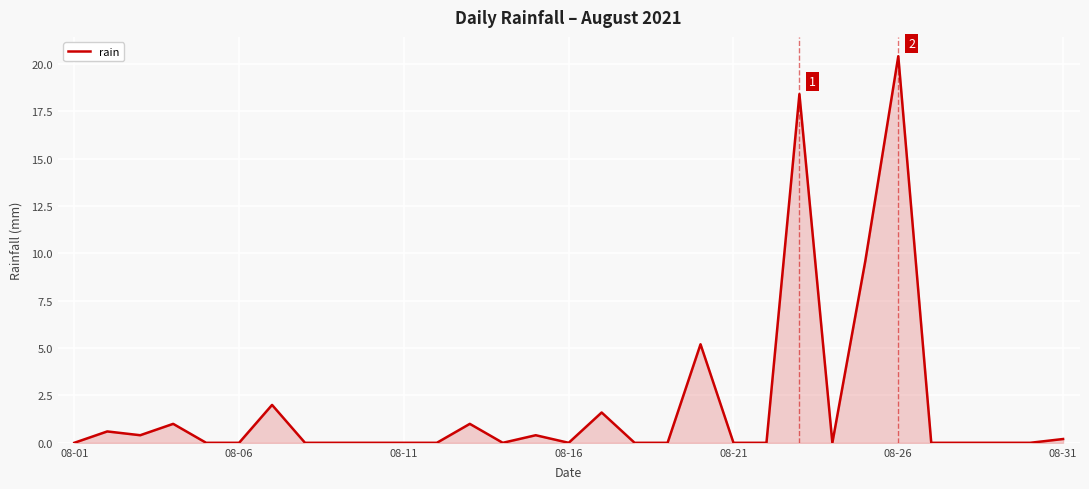

What is the difference between the maximum and minimum values?

20.4